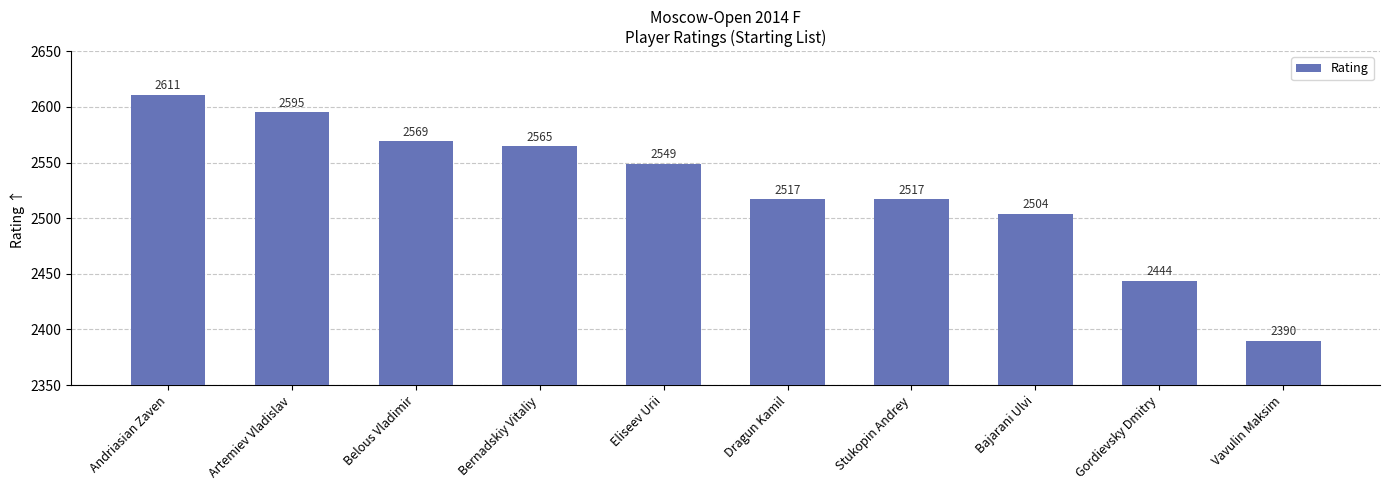

At which category does the chart reach its minimum across all series?

Vavulin Maksim